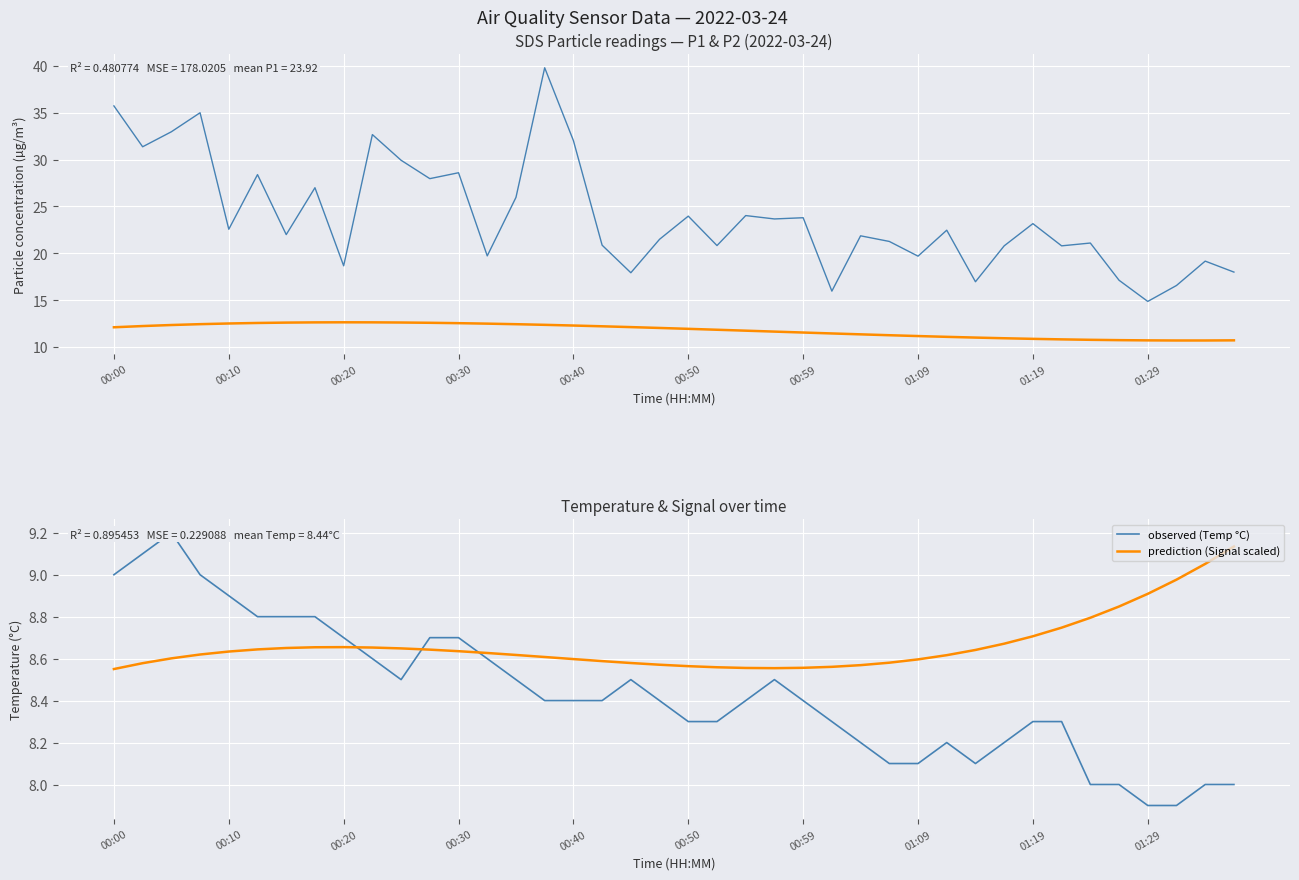

At which category is the sum across all series the highest?

15